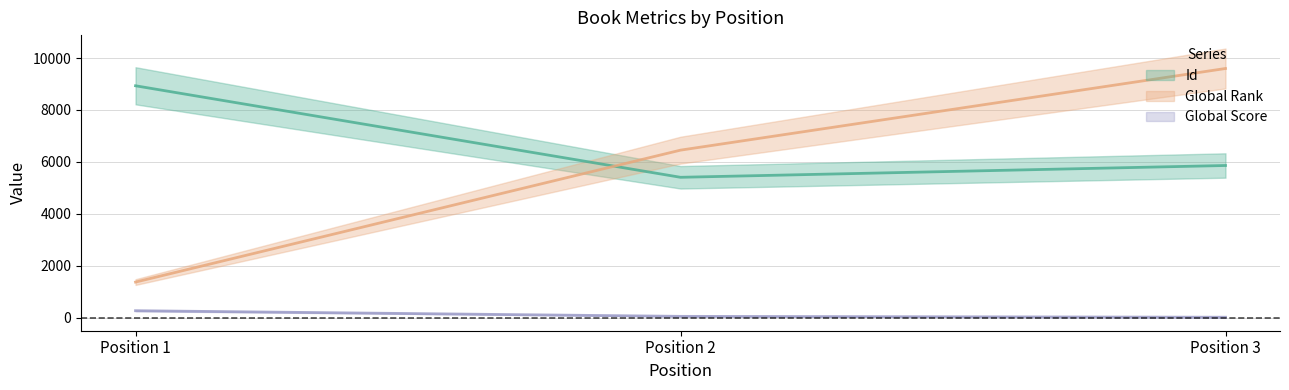

What is the difference between the maximum and minimum values in the Global Rank series?

8219